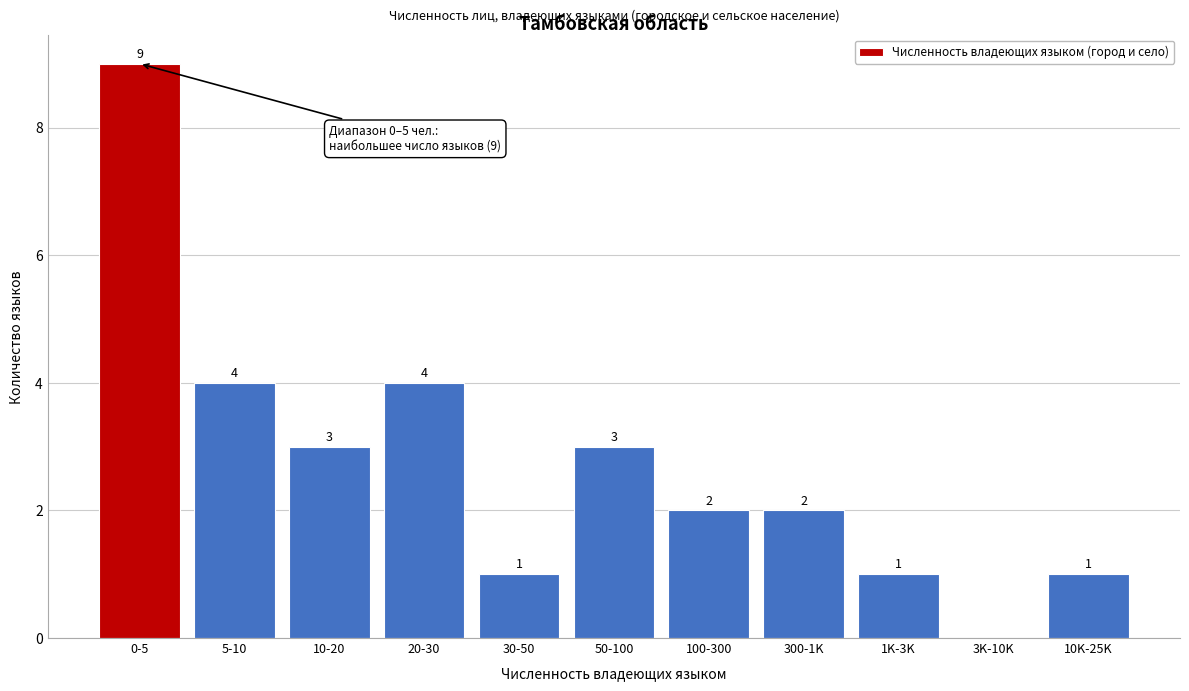

Reading left to right, extract all data points from this chart.

0-5=9	5-10=4	10-20=3	20-30=4	30-50=1	50-100=3	100-300=2	300-1K=2	1K-3K=1	3K-10K=0	10K-25K=1